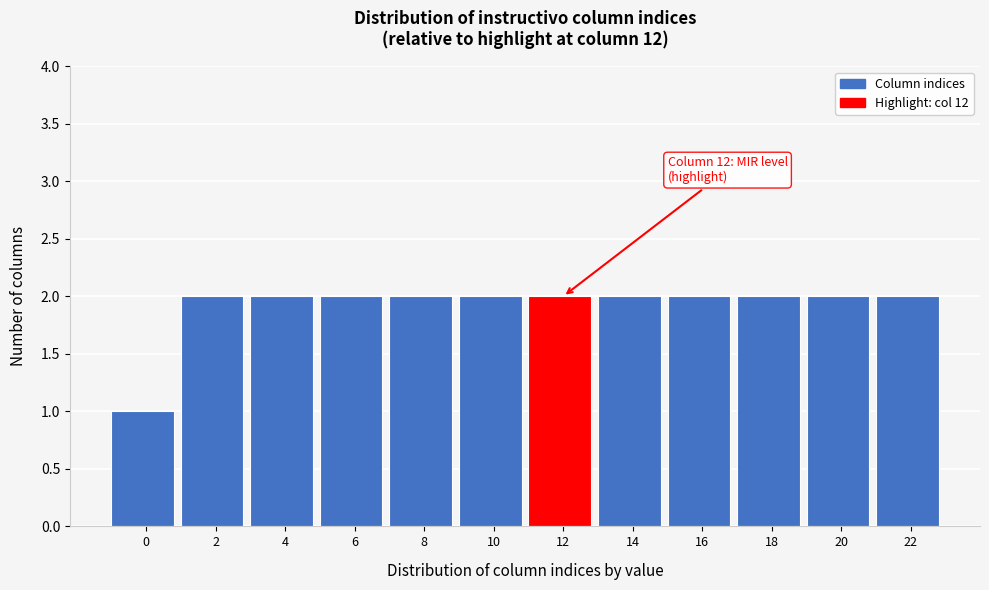

Reading right to left, what are all the values shown in this chart?

2	2	2	2	2	2	2	2	2	2	2	1